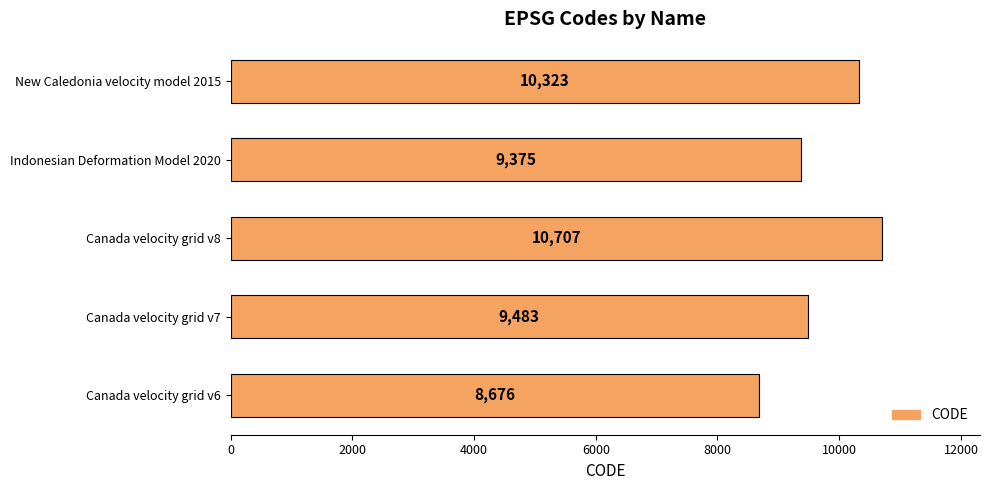

Where is the data nearest to the value 9691?

Canada velocity grid v7